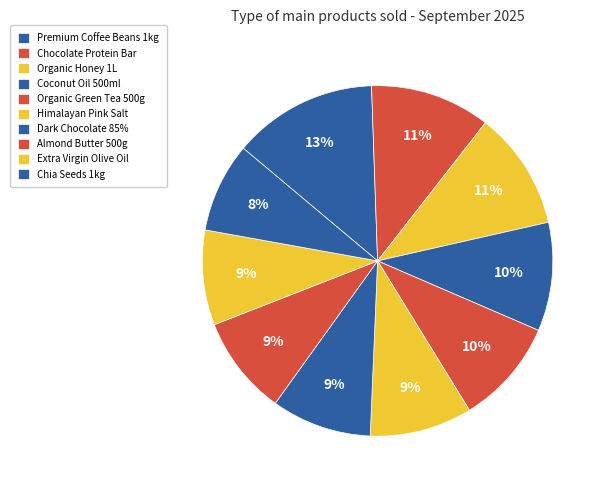

To the nearest percent, what is the difference between the largest and smallest slice percentages?

5%